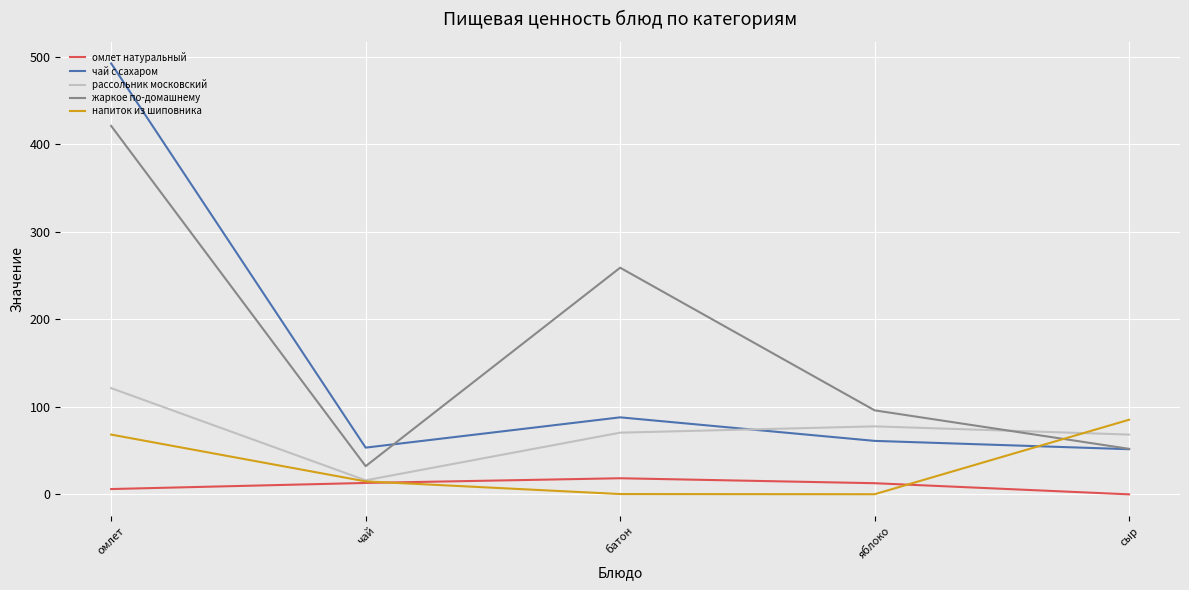

Which series has the widest spread of values?

чай с сахаром